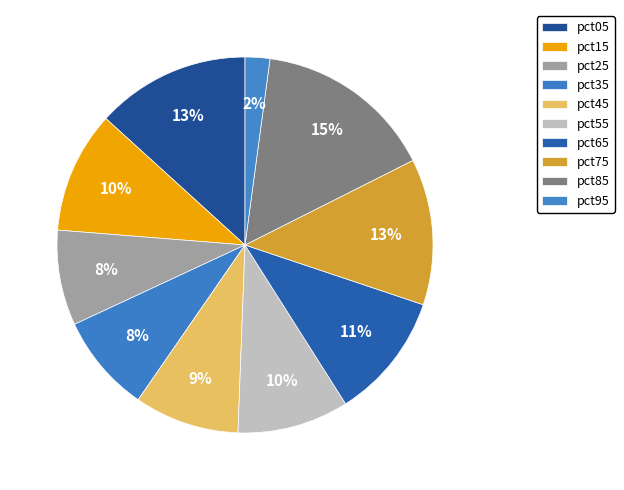

Approximately how many times larger is the value at pct35 compared to pct25?

1.0